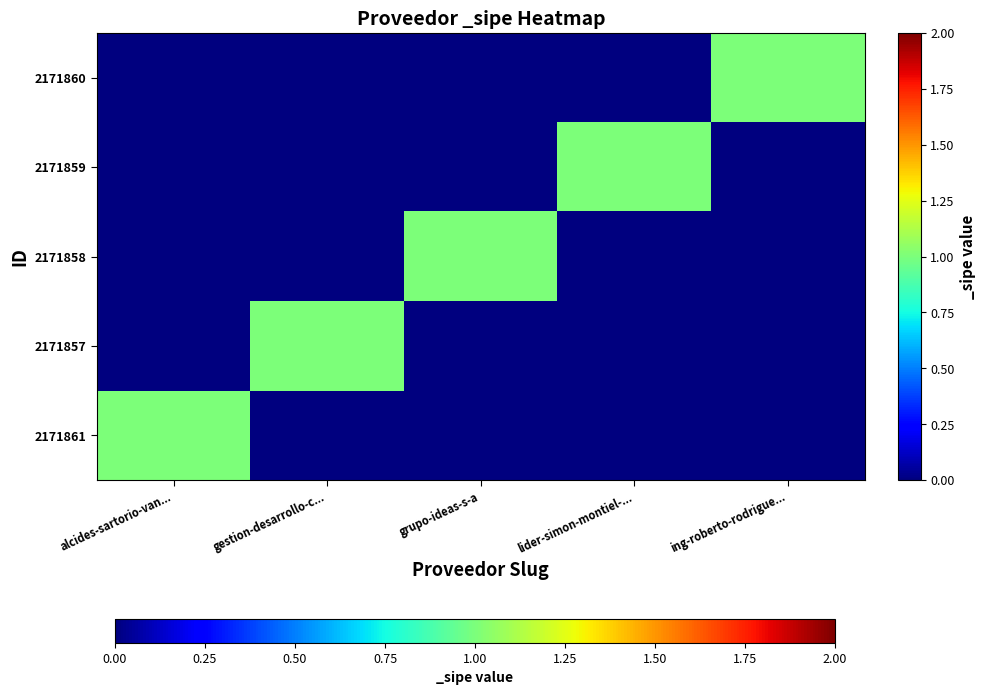

Between grupo-ideas-s-a and alcides-sartorio-van..., which is larger?

alcides-sartorio-van...